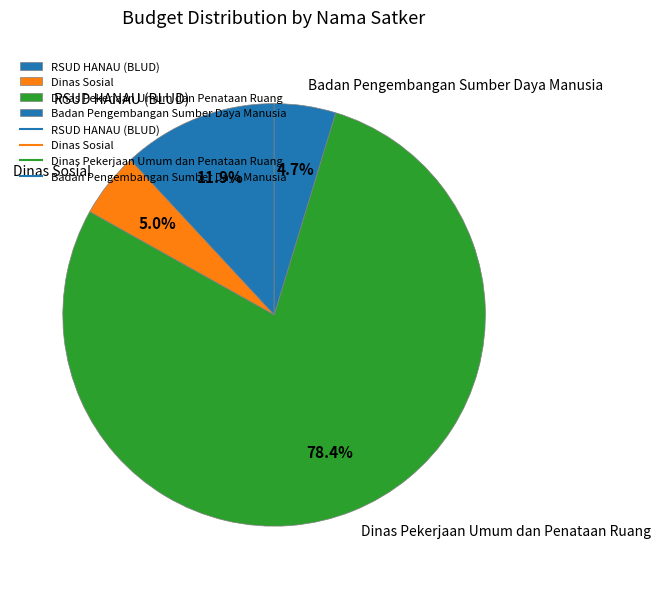

Which has a higher value, Dinas Pekerjaan Umum dan Penataan Ruang or Badan Pengembangan Sumber Daya Manusia?

Dinas Pekerjaan Umum dan Penataan Ruang